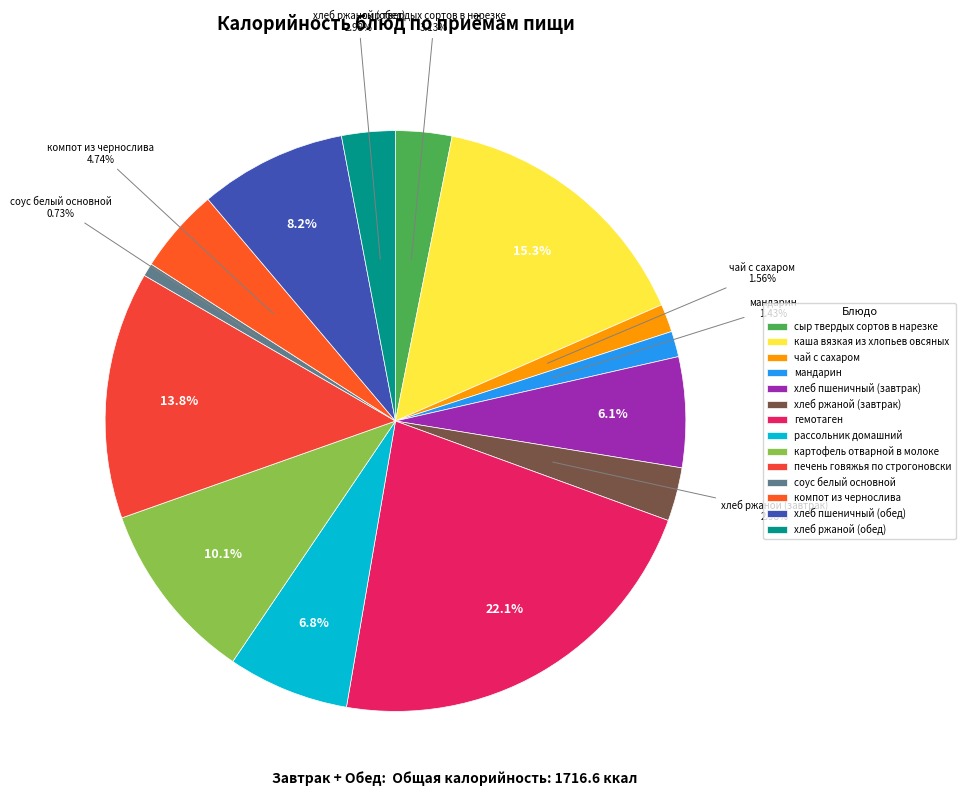

Does хлеб пшеничный (обед) account for over 50% of the chart?

No